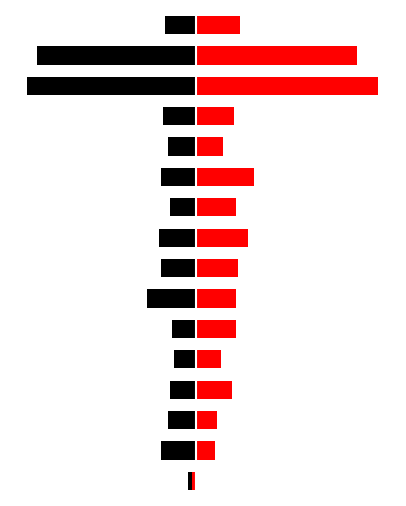

Reading left to right, extract all data points from this chart.

id_left: -4	-18	-14	-13	-11	-12	-25	-18	-19	-13	-18	-14	-17	-87	-82	-16
id_right: -2	10	11	19	13	21	21	22	27	21	30	14	20	94	83	23